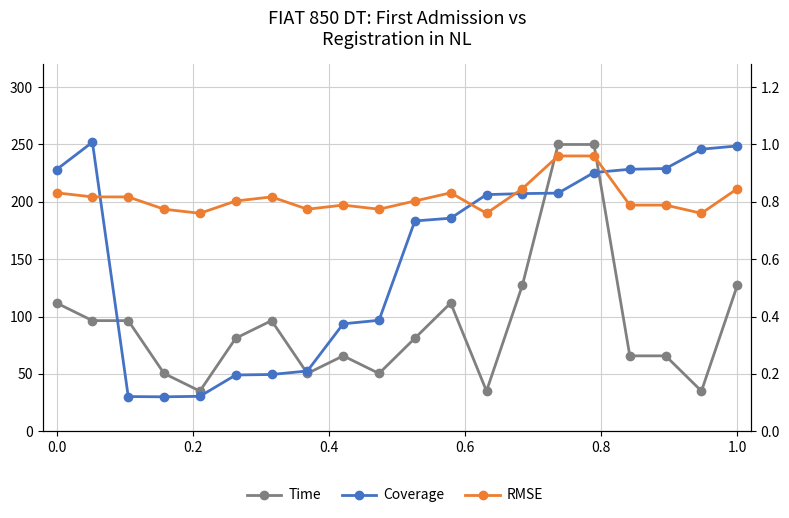

What is the value of the Time point at the 4th from the left?

50.4